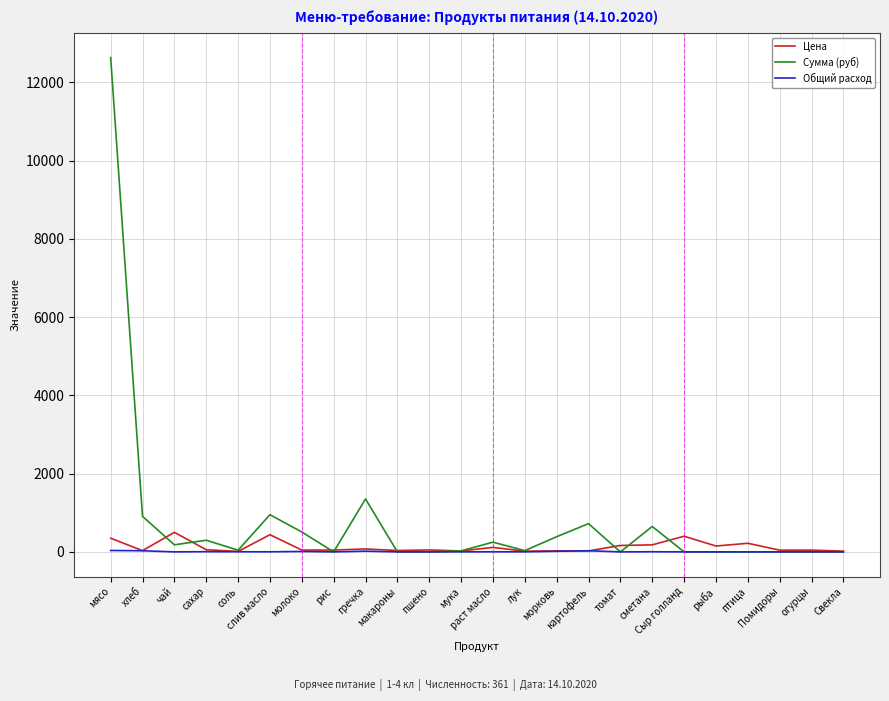

What is the highest value of the Цена series?

500.0